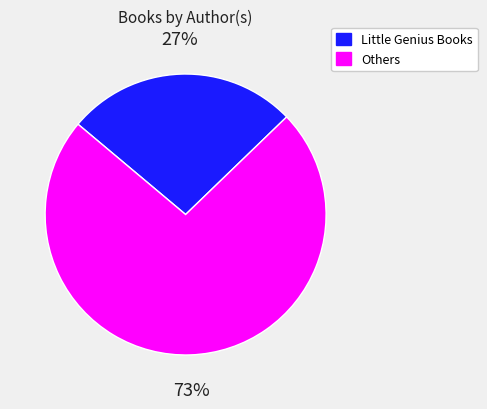

Does any single category account for the majority?

Yes